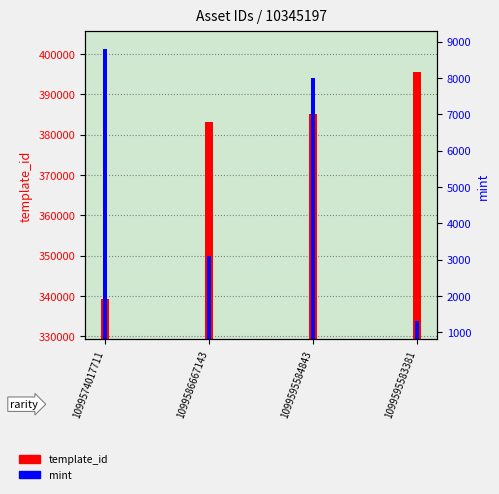

Between 1099586667143 and 1099595584843, which series saw the biggest shift?

mint